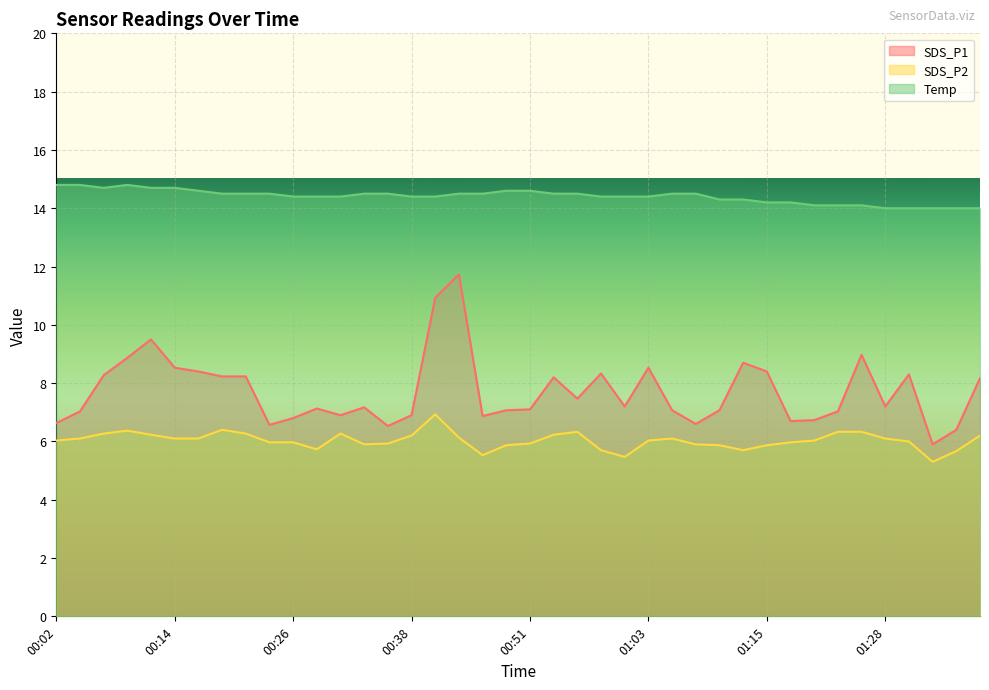

Is the value of Temp at 01:08 greater than the value of SDS_P2 at 00:24?

Yes